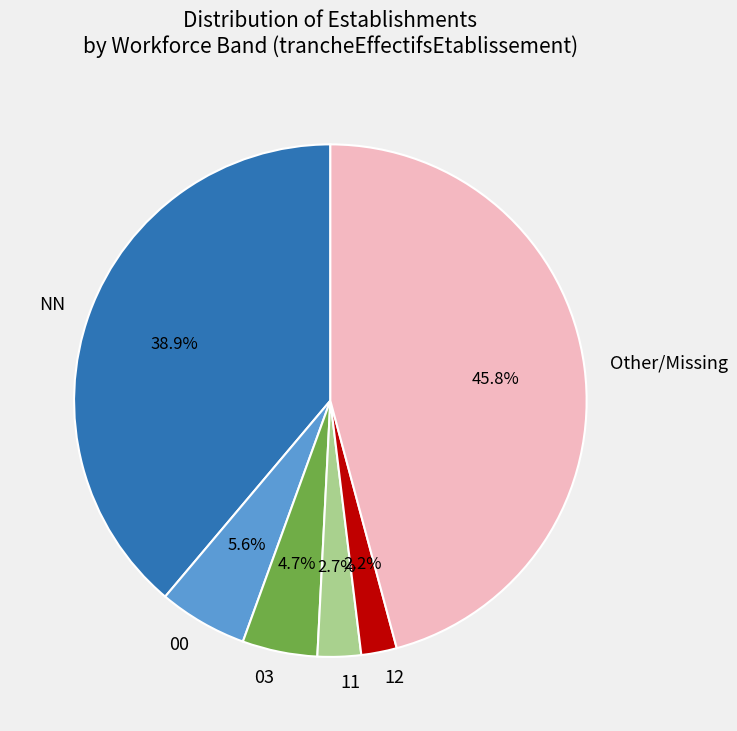

Combined, what portion of the pie is 12 and NN?

41.1%